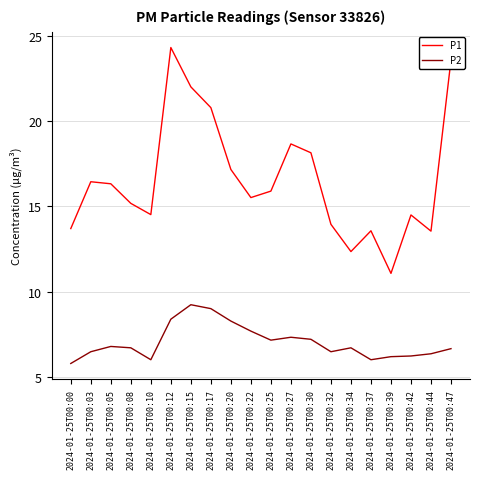

True or false: P2 and P1 intersect in this chart.

False